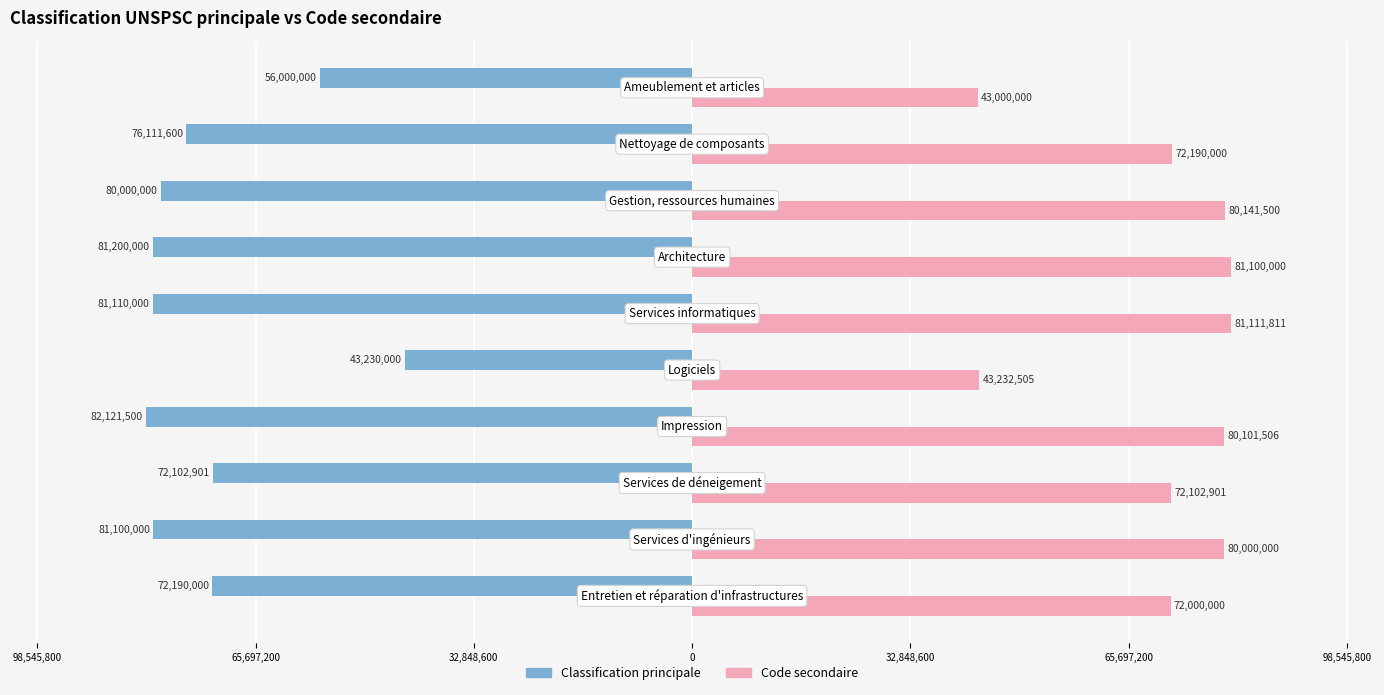

Reading right to left, transcribe all the data shown in this chart.

Classification principale: -56000000	-76111600	-80000000	-81200000	-81110000	-43230000	-82121500	-72102901	-81100000	-72190000
Code secondaire: 43000000	72190000	80141500	81100000	81111811	43232505	80101506	72102901	80000000	72000000